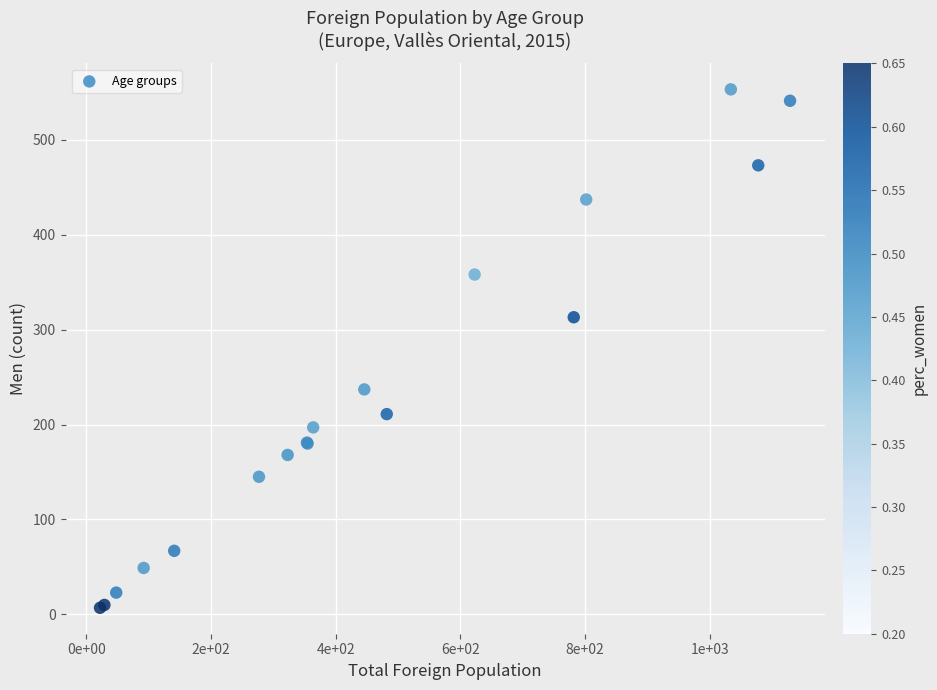

What Y value in the scatter plot is closest to 280?

313